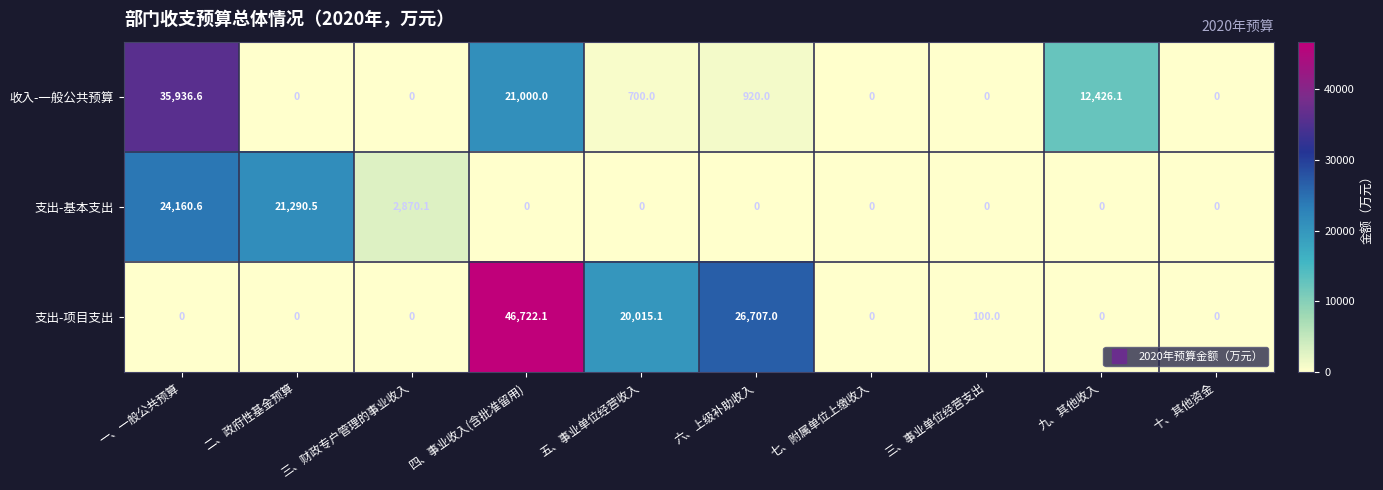

Which series has the largest range (max minus min)?

支出-项目支出